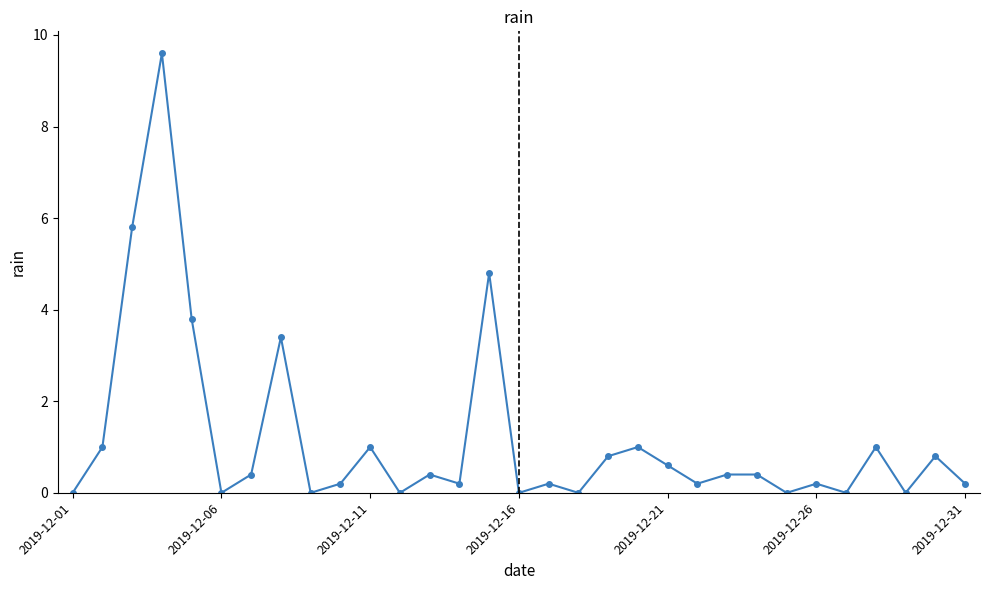

Does the chart have visible grid lines?

No